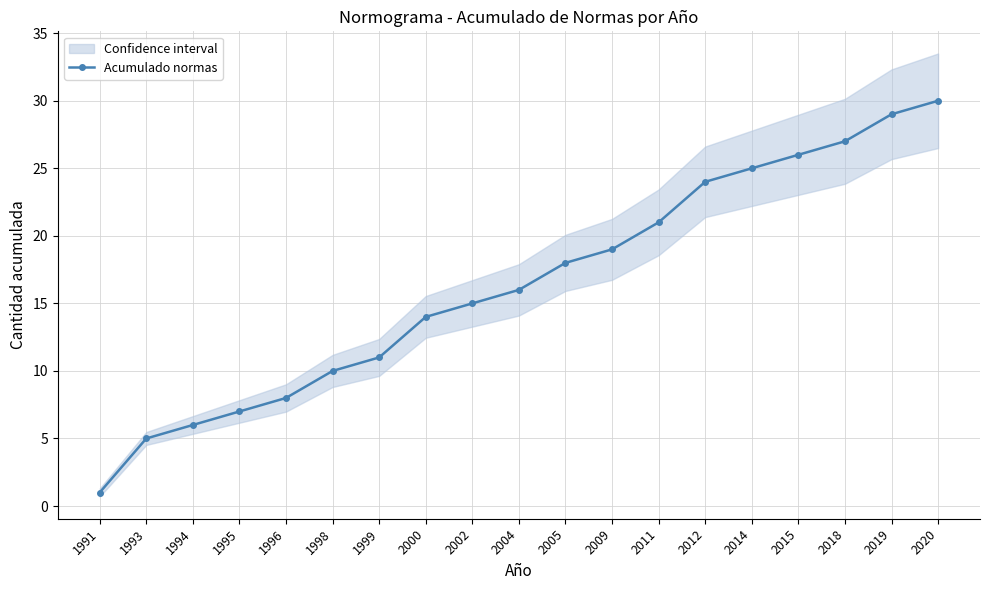

What is the difference between the maximum and minimum values?

29